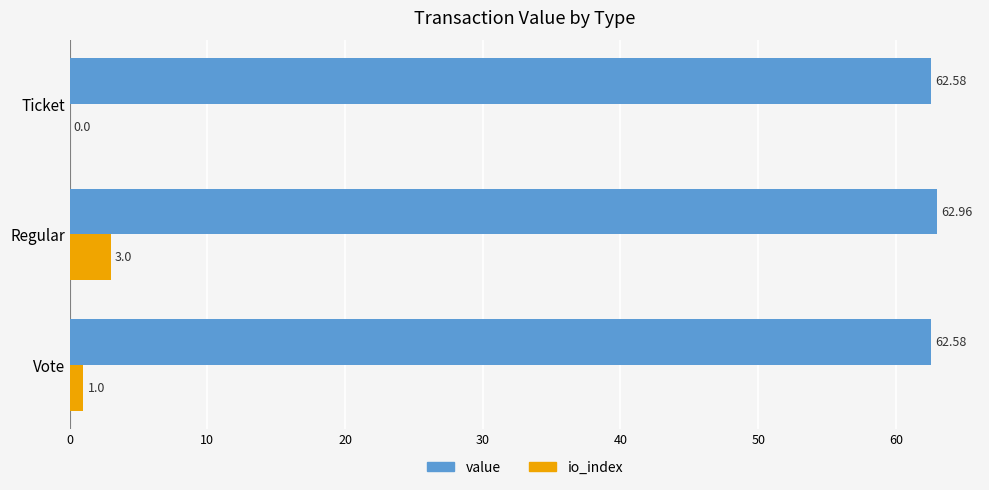

What is the greatest value displayed?

63.0